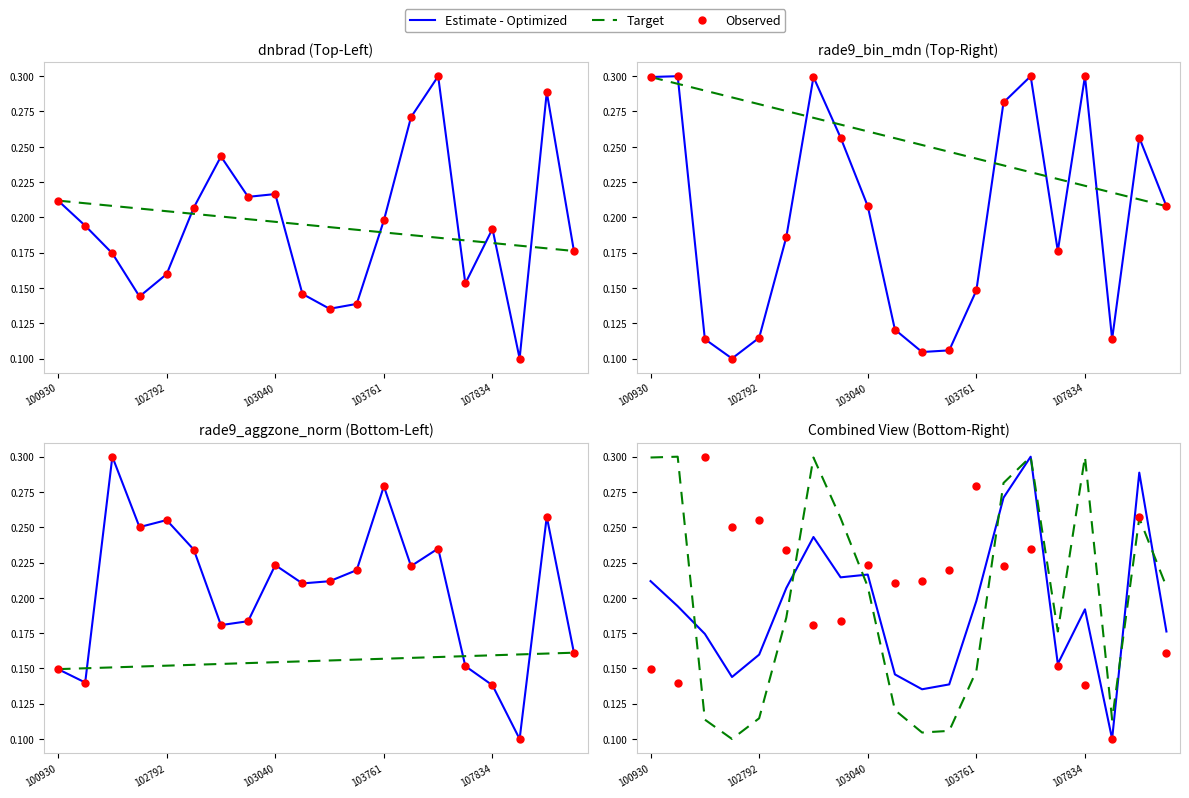

Which series has the widest spread of Y values?

Estimate - Optimized